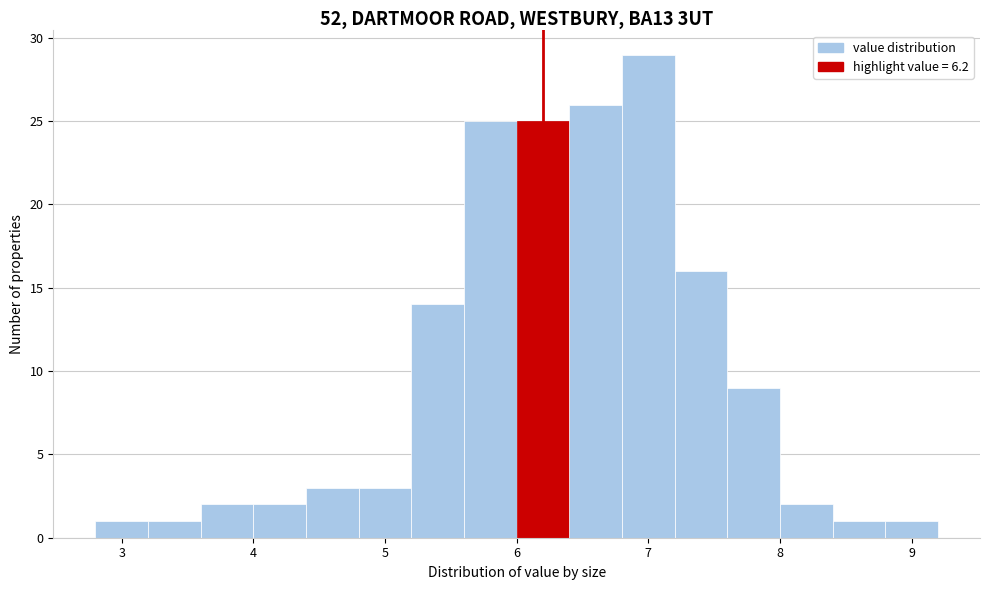

What is the height of the bar covering 6.8 to 7.2 on the x-axis? The values are not printed on the chart, so give them approximately, as read against the axis.

29